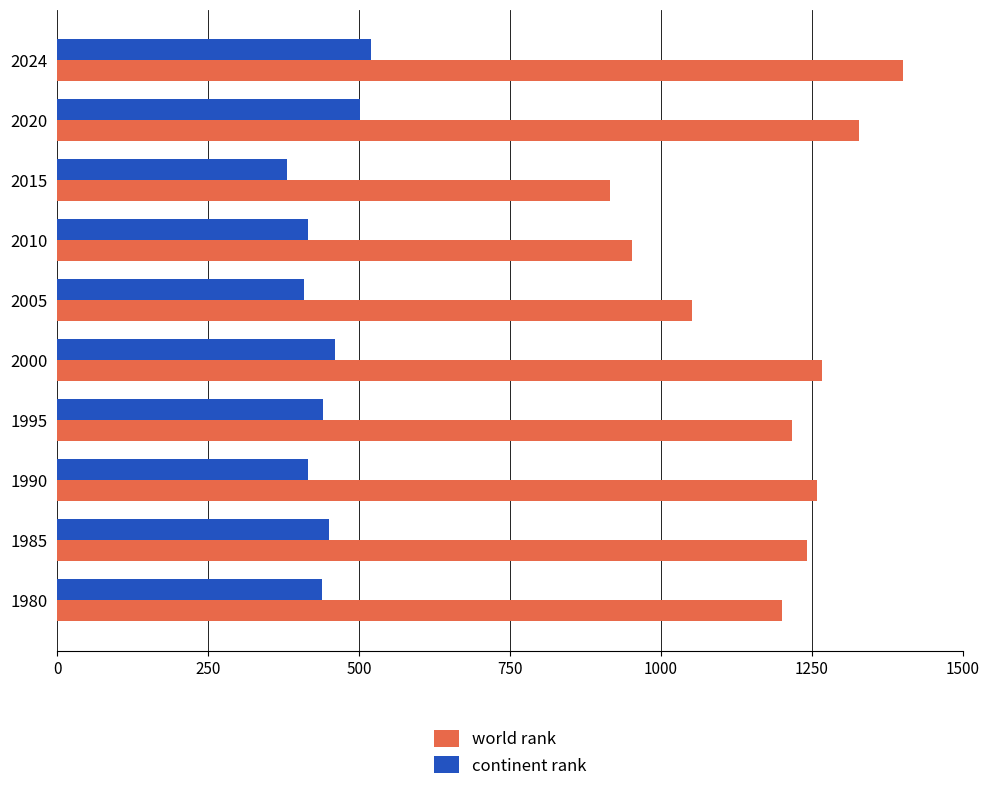

What is the difference between the second highest and second lowest values in the continent rank series?

93